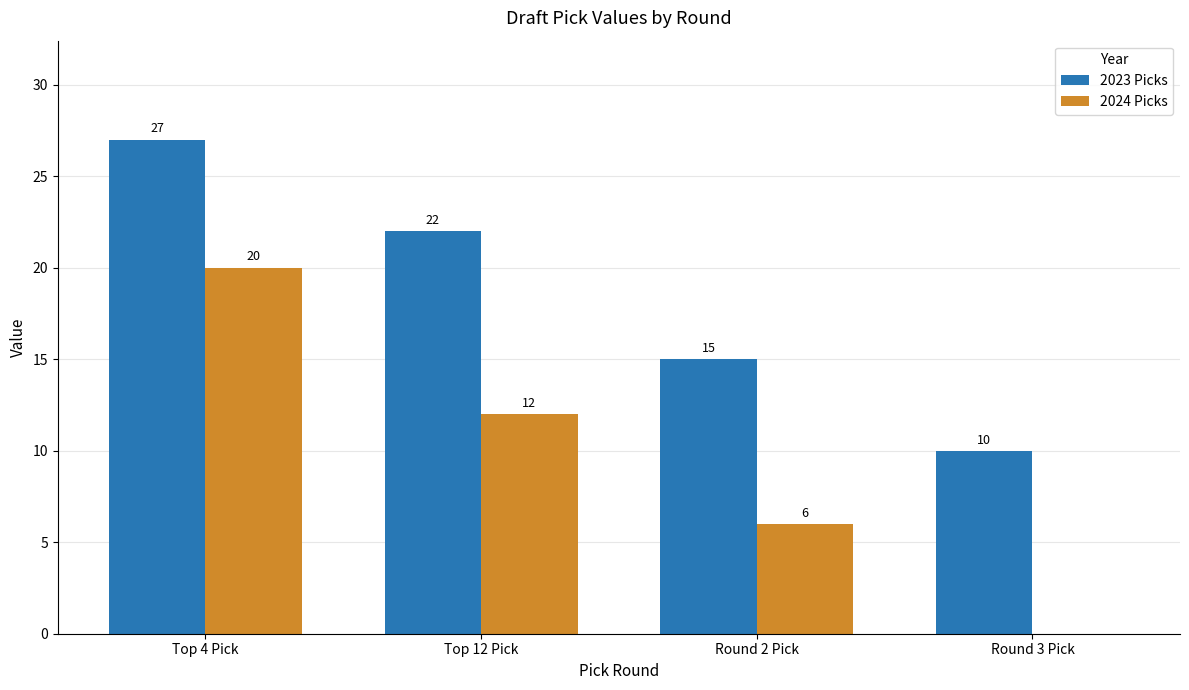

What is the sum of all 2024 Picks values?

38